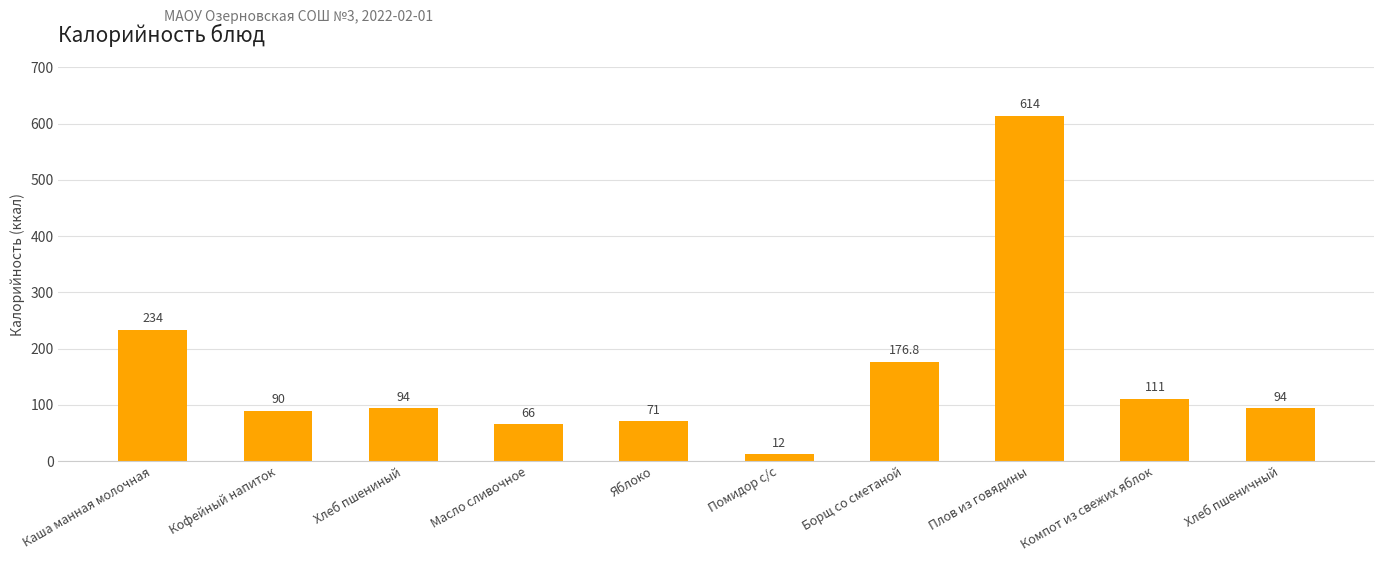

Read the value at Плов из говядины.

614.0